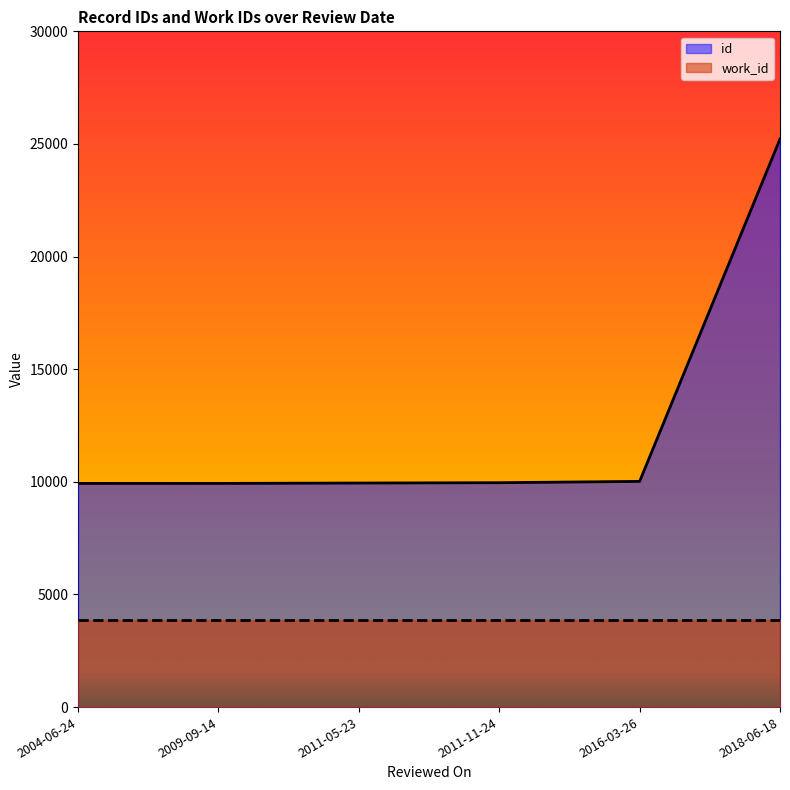

What is the difference between the values at 2004-06-24 and 2011-05-23?

17